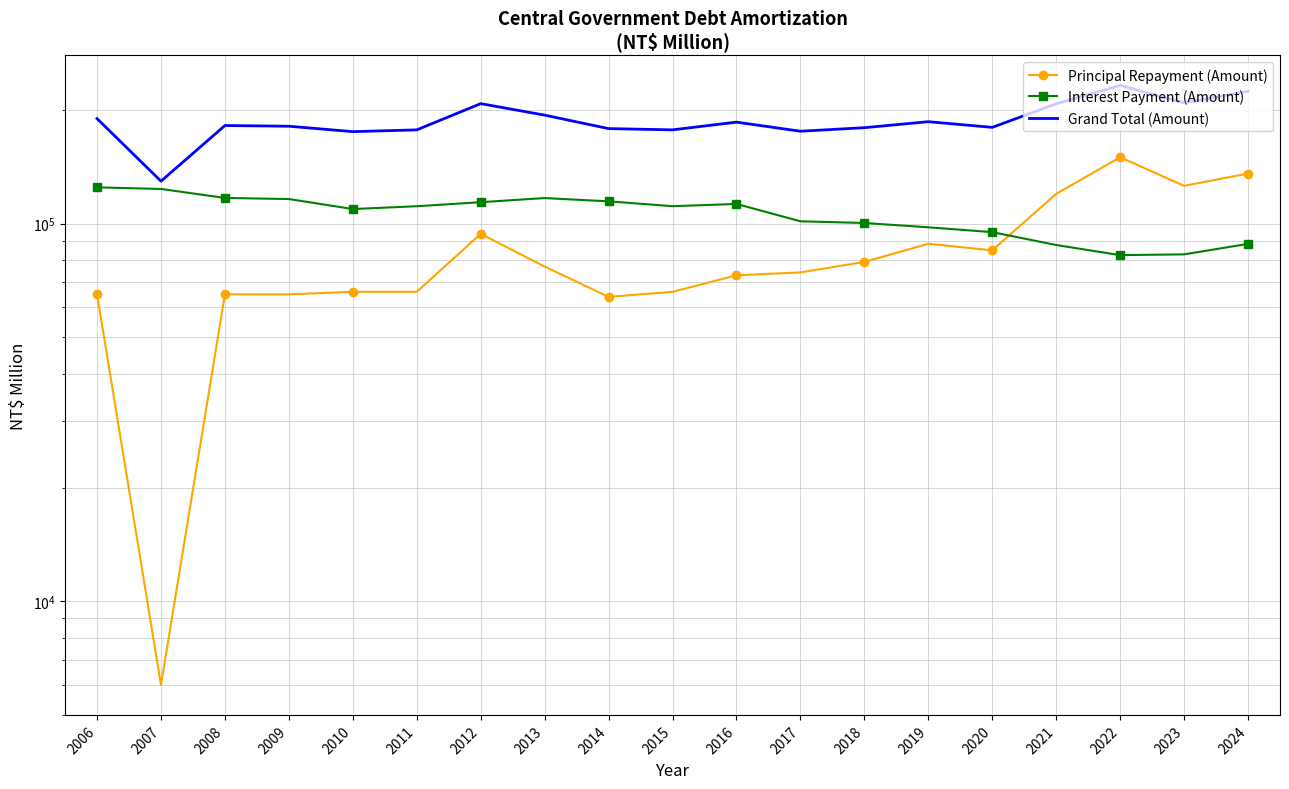

Reading left to right, list all the values displayed in this chart.

Principal Repayment (Amount): 65000	6000	65000	65000	66000	66000	94000	77000	64000	66000	73000	74300	79200	88500	85000	120000	150000	126000	135800
Interest Payment (Amount): 124835	123624	117022	116244	109354	111264	114032	116941	114628	111278	112826	101491	100440	97841	94991	87824	82559	82947	88417
Grand Total (Amount): 189835	129624	182022	181244	175354	177264	208032	193941	178628	177278	185826	175791	179640	186341	179991	207824	232559	208947	224217